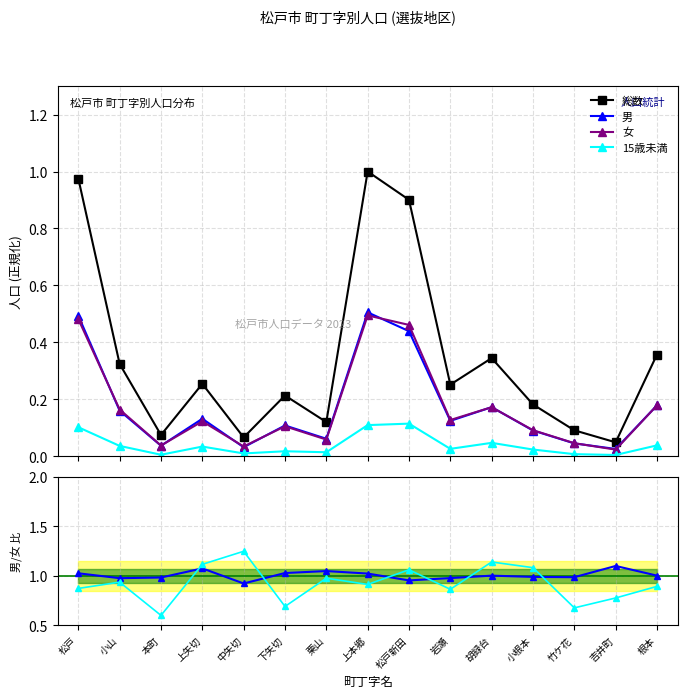

The 男 series shows 0.0 at 小根本. True or false?

False